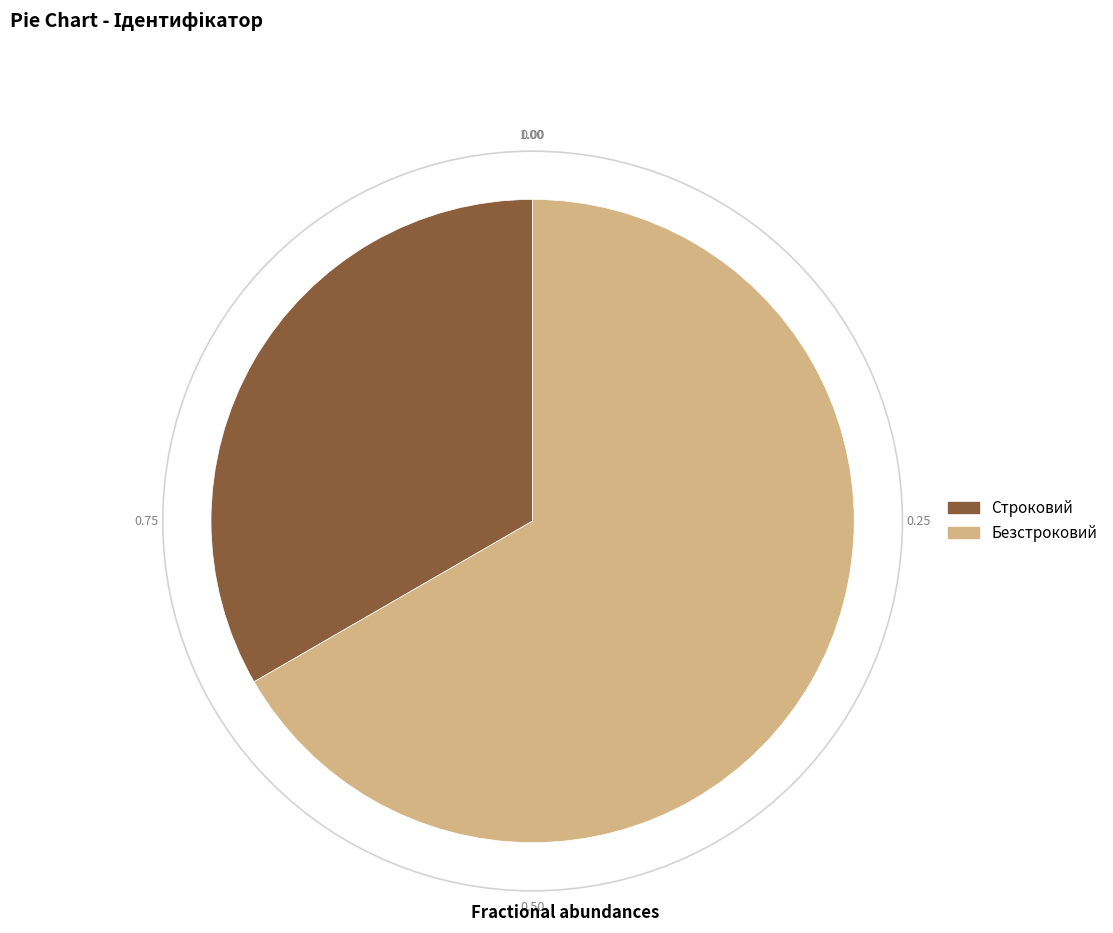

Is it true that Безстроковий is 75% of the pie?

False